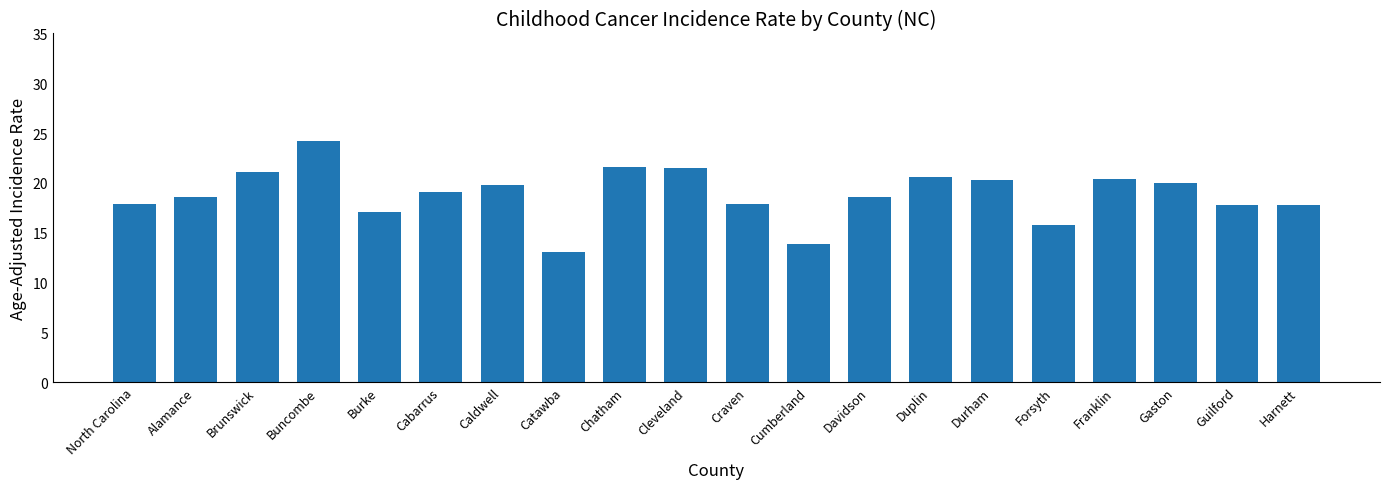

What is the maximum value shown in the chart?

24.2